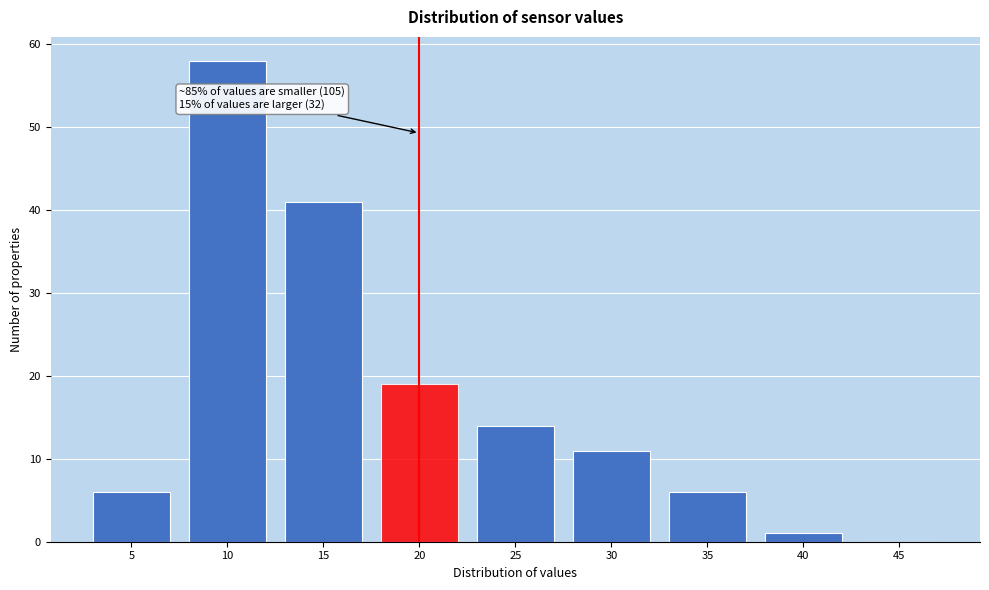

Reading left to right, extract all data points from this chart.

5=6	10=58	15=41	20=19	25=14	30=11	35=6	40=1	45=0